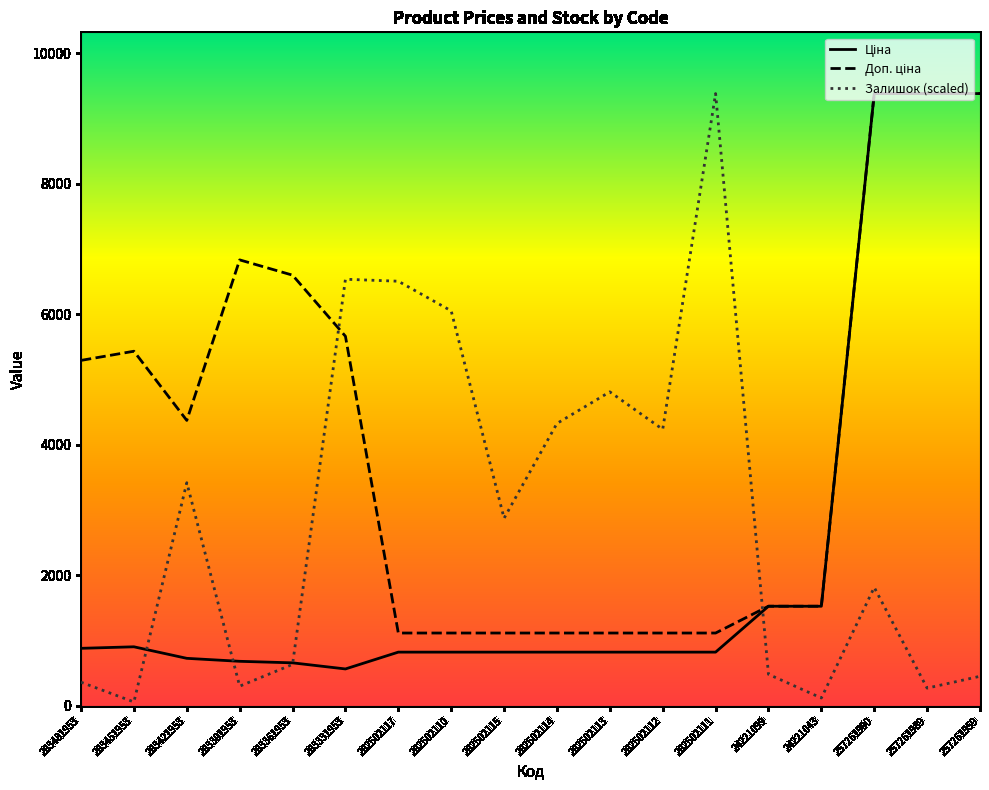

What is the spread (max minus min) of values at 24221099?

1042.9